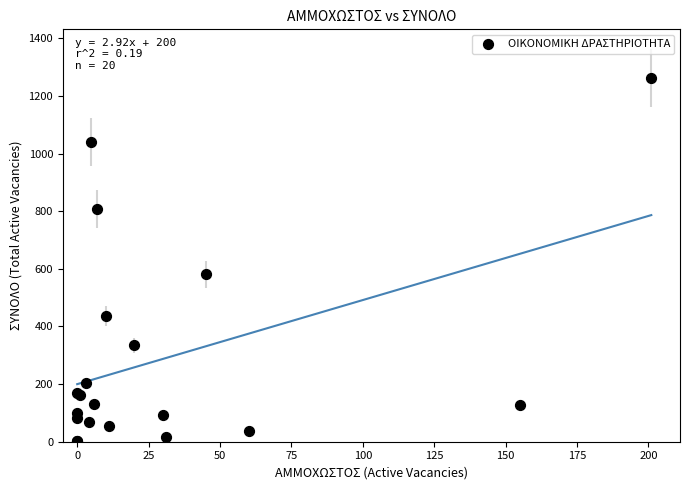

What Y value in the scatter plot is closest to 632?

581